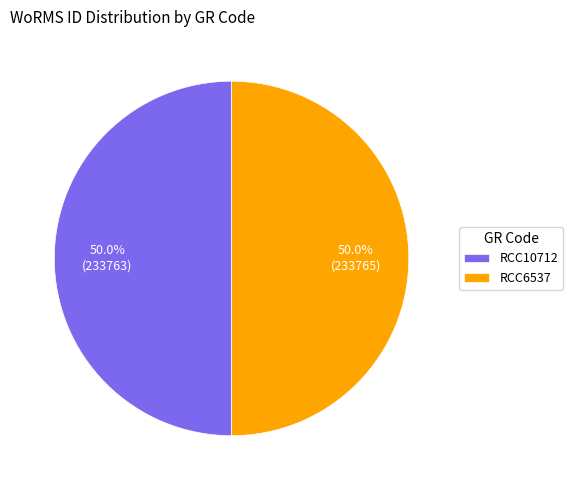

How much of the chart is everything except RCC10712?

50.0%